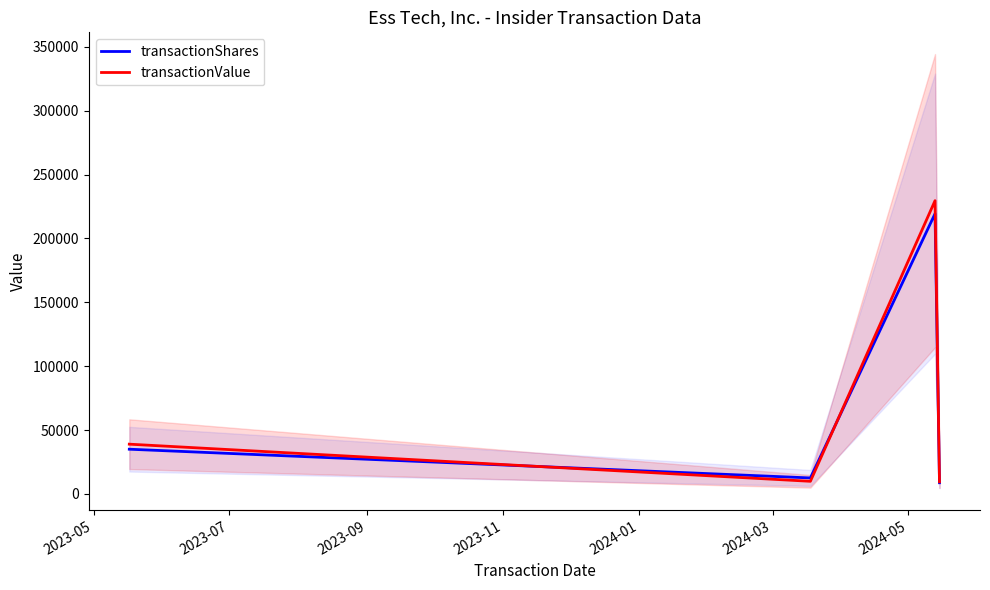

What is the lowest value of the transactionValue series?

9479